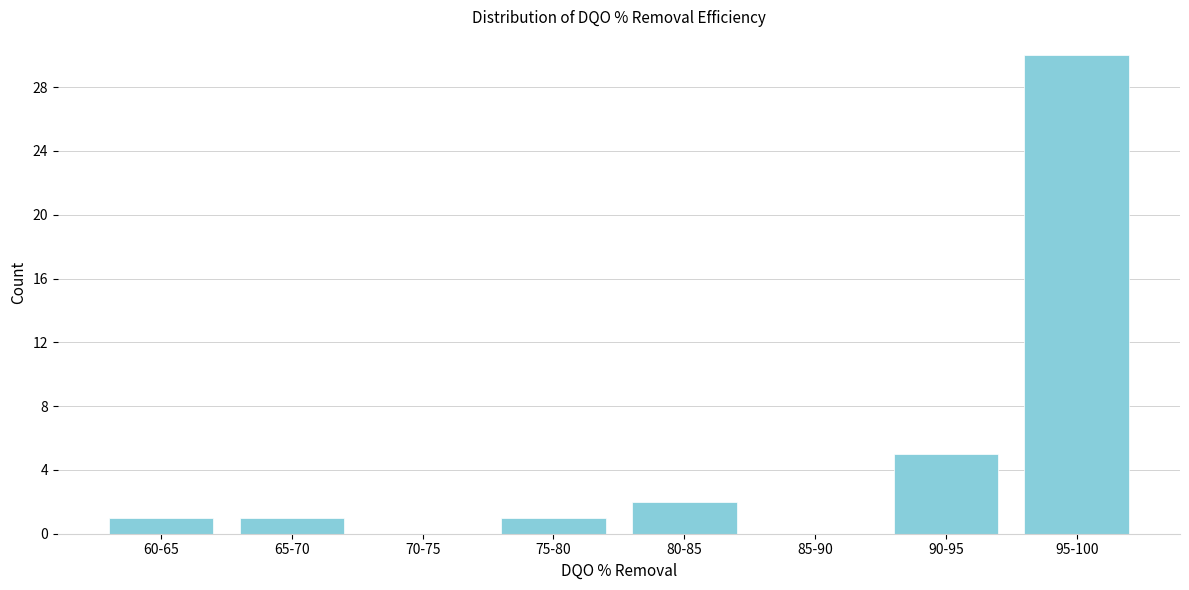

Reading left to right, transcribe all the data shown in this chart.

60-65=1	65-70=1	70-75=0	75-80=1	80-85=2	85-90=0	90-95=5	95-100=30